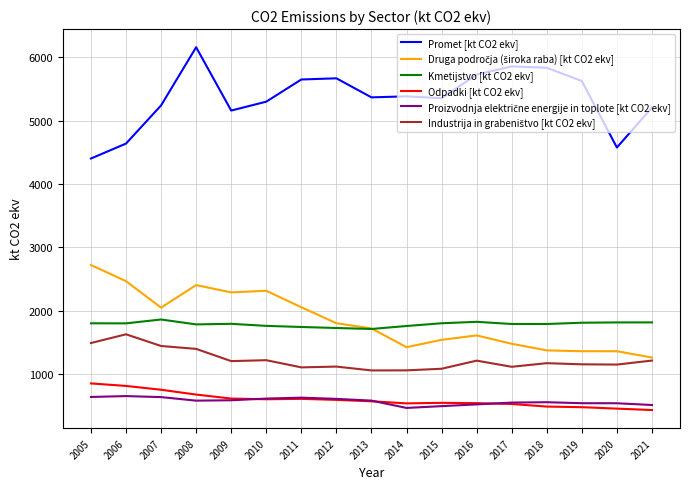

What is the difference between the highest and lowest values at 2007?

4606.8